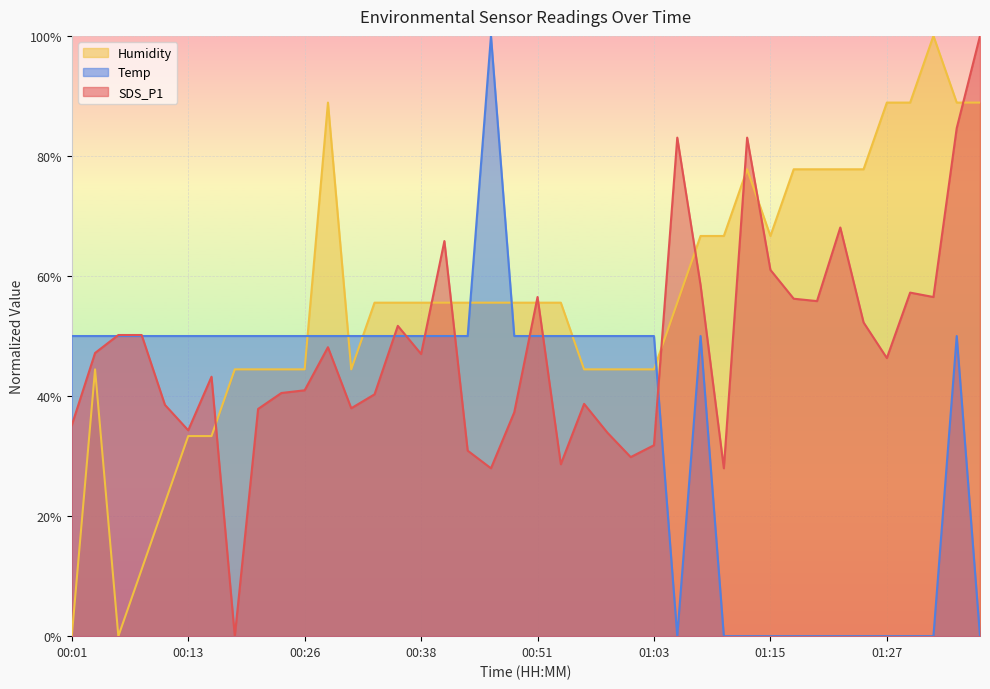

Where does the Humidity series first go above 55?

00:29